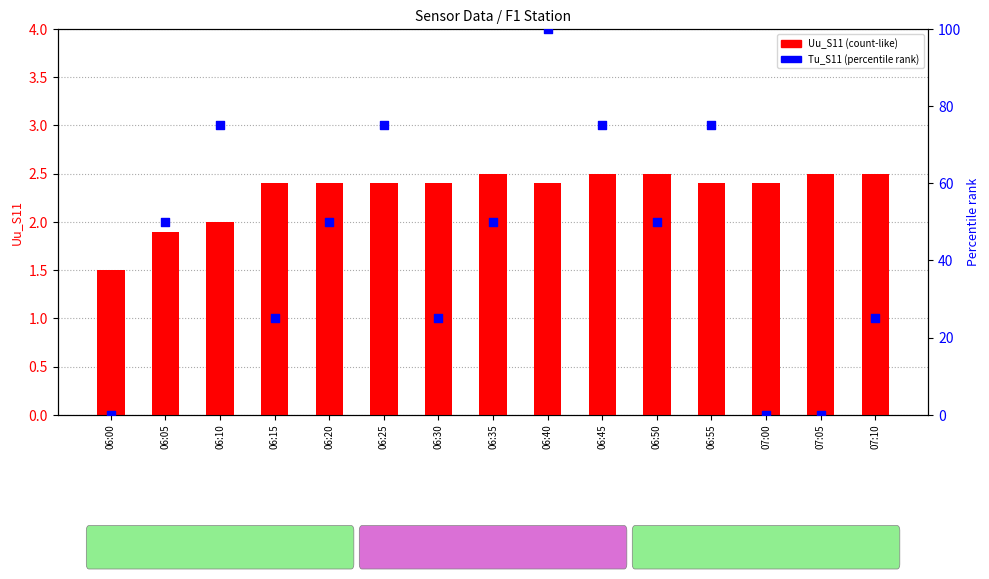

What are all the series names shown in the legend?

Uu_S11 (count-like), Tu_S11 (percentile rank)